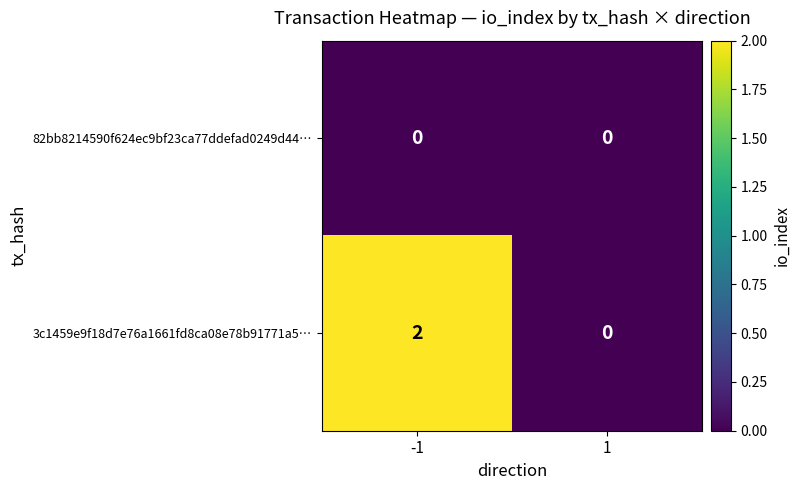

Which series has the largest range (max minus min)?

3c1459e9f18d7e76a1661fd8ca08e78b91771a5…